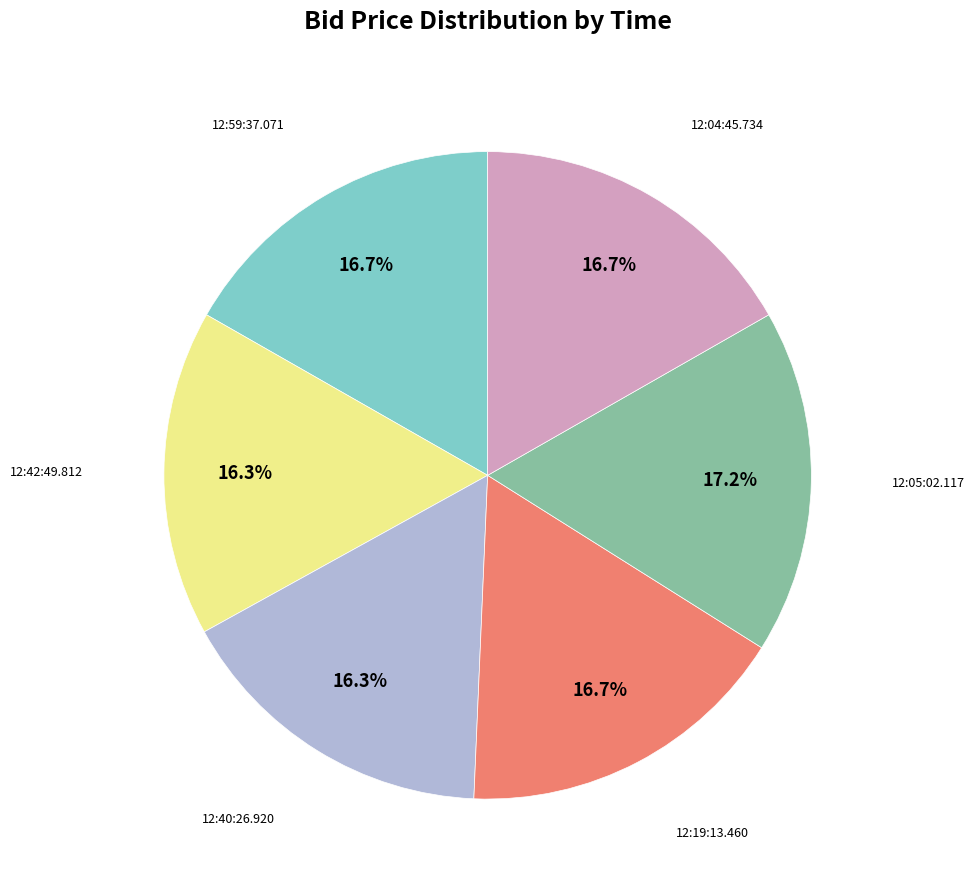

How many segments does this pie chart have?

6